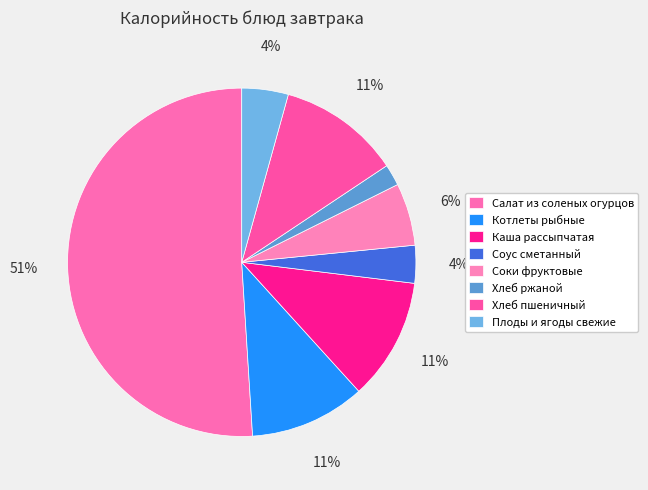

What is the largest slice in the pie chart?

Салат из соленых огурцов